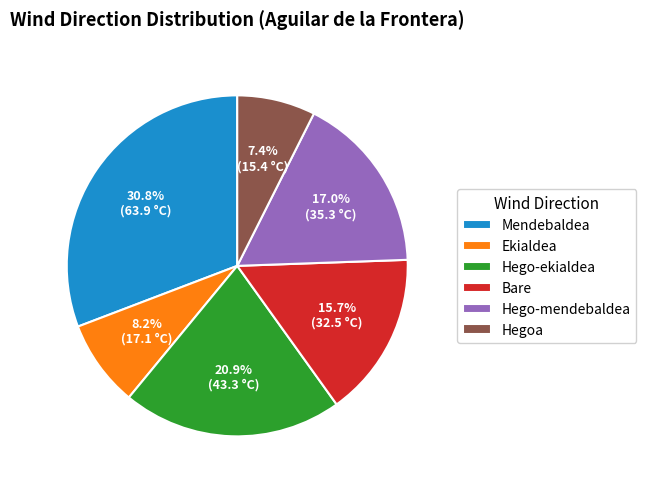

To the nearest percent, what is the average slice percentage?

17%